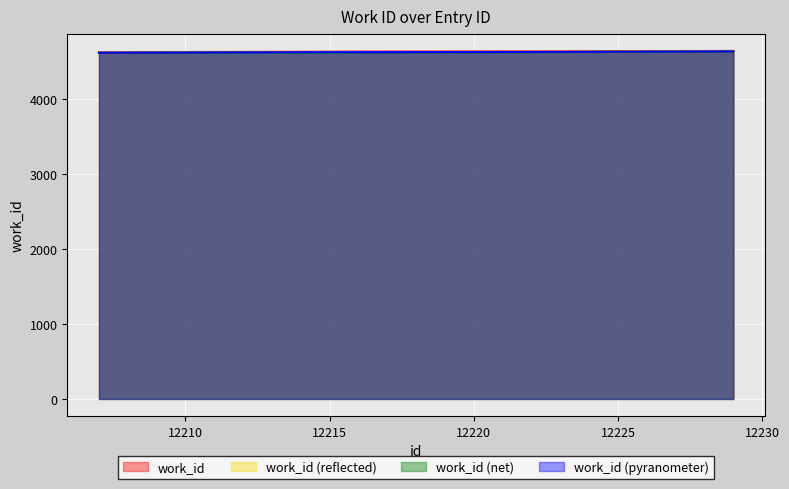

The chart shows a value of 4632 at 12207. True or false?

True